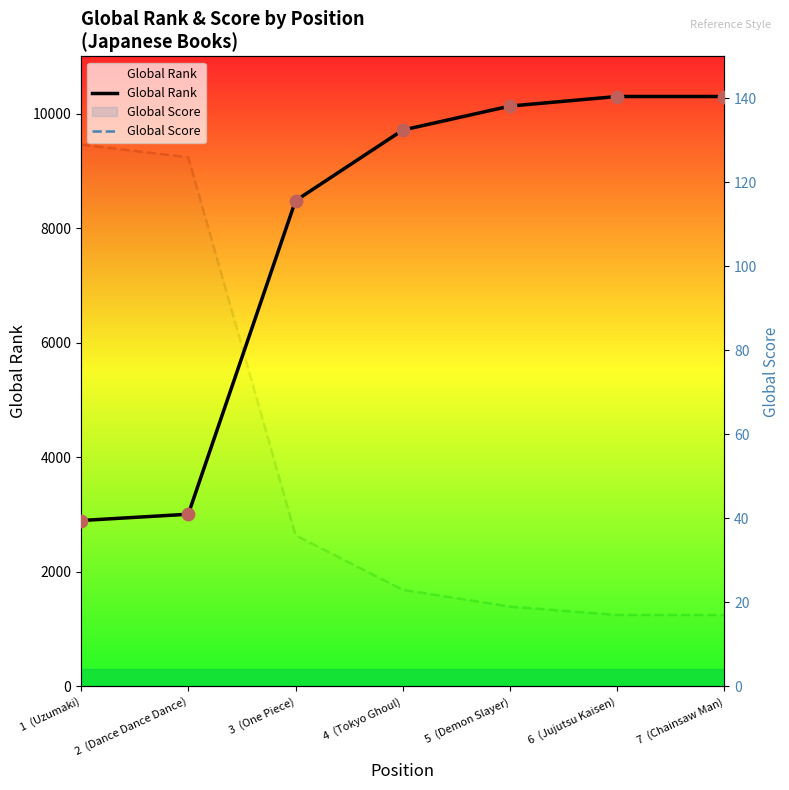

At how many categories does at least one series exceed 3539?

5